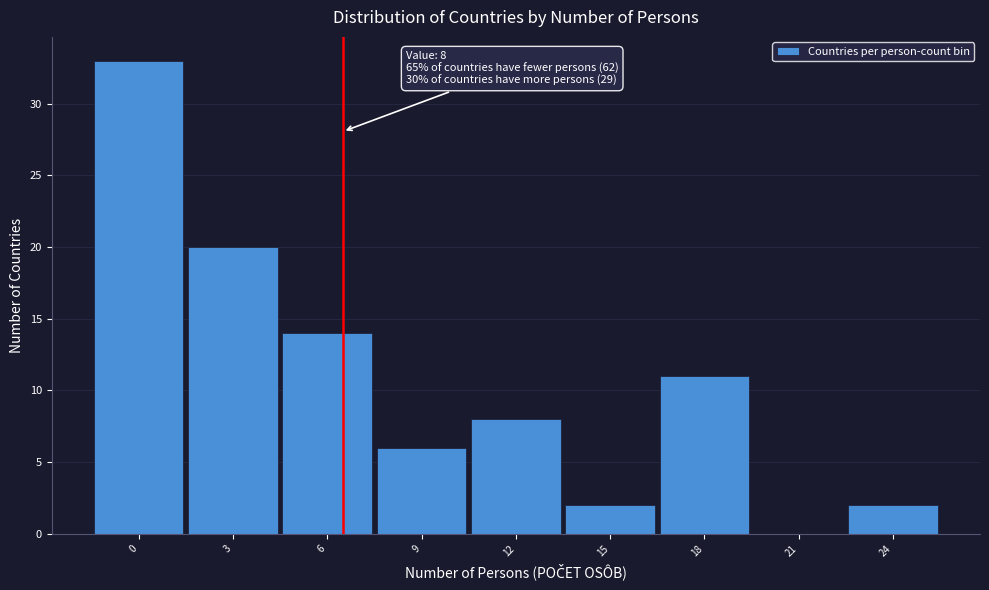

Reading left to right, transcribe all the data shown in this chart.

0=33	3=20	6=14	9=6	12=8	15=2	18=11	21=0	24=2